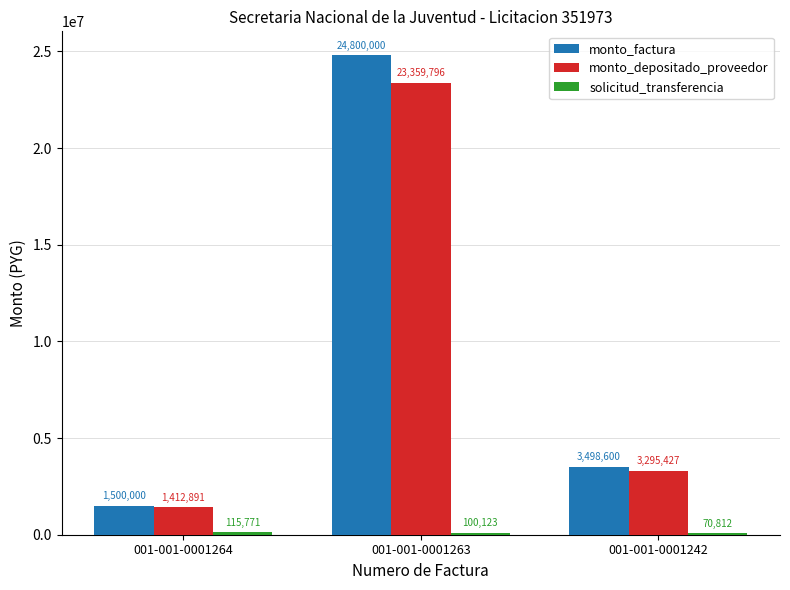

What is the greatest value displayed?

24800000